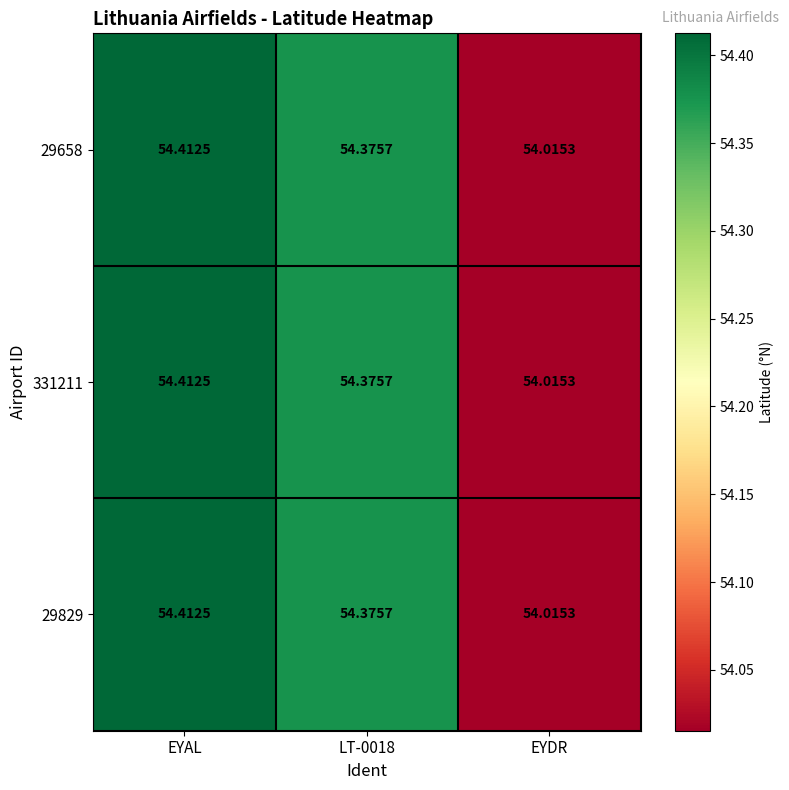

At which category is the sum across all series the highest?

EYAL